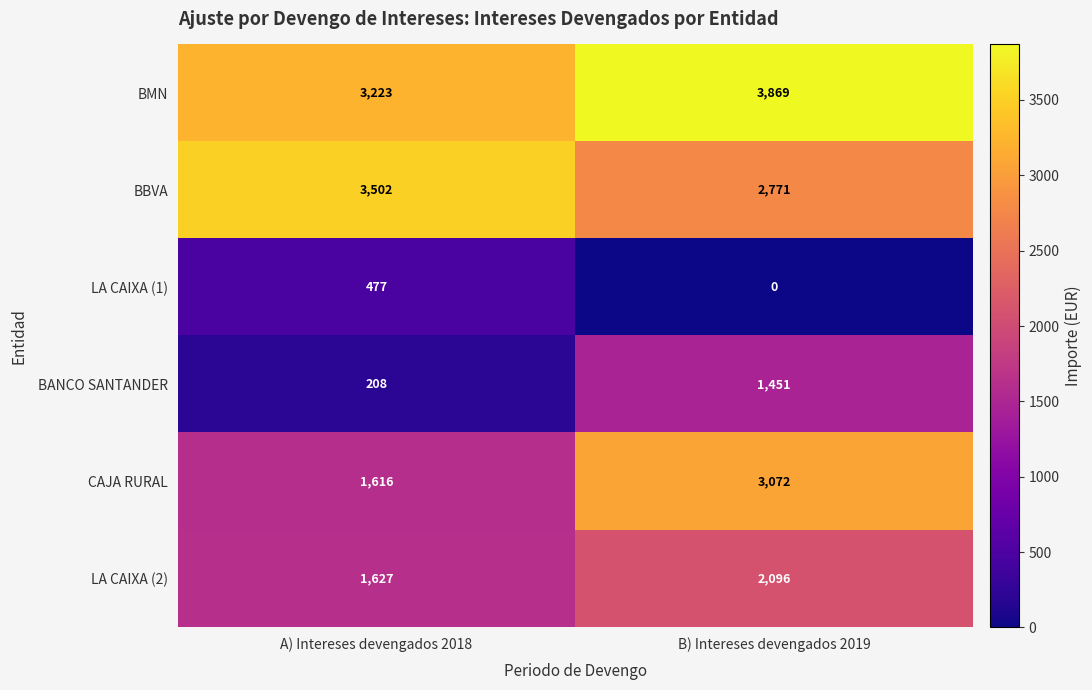

What is the difference between the maximum and minimum values in the LA CAIXA (1) series?

477